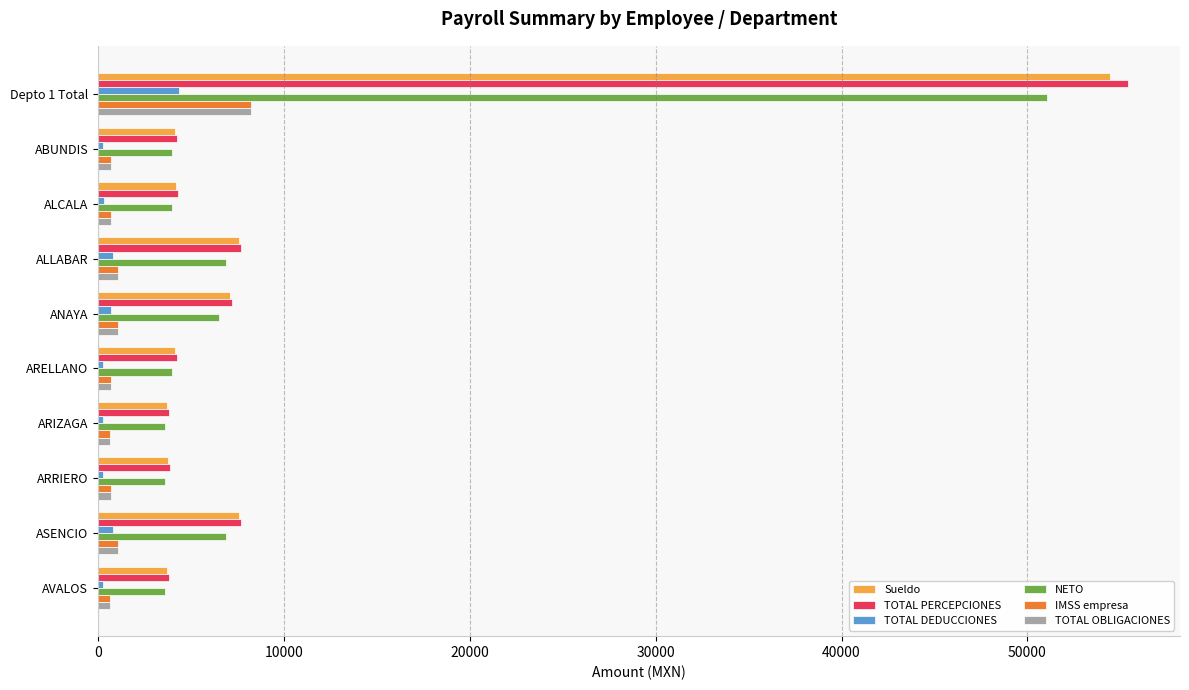

What is the average value of the TOTAL DEDUCCIONES series?

831.9